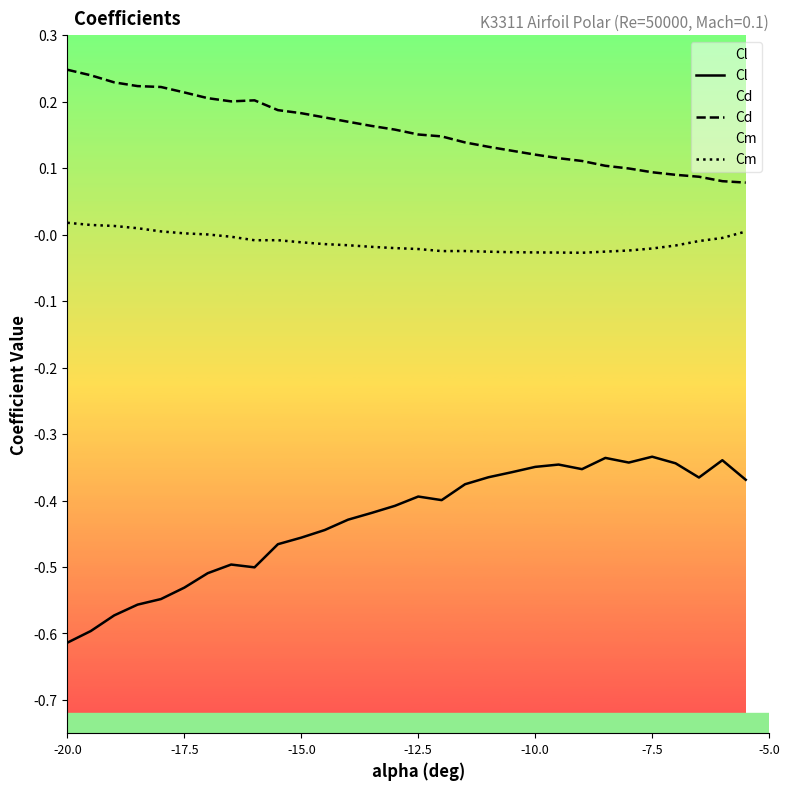

True or false: Cm has more than 1 points higher than both neighbors.

True